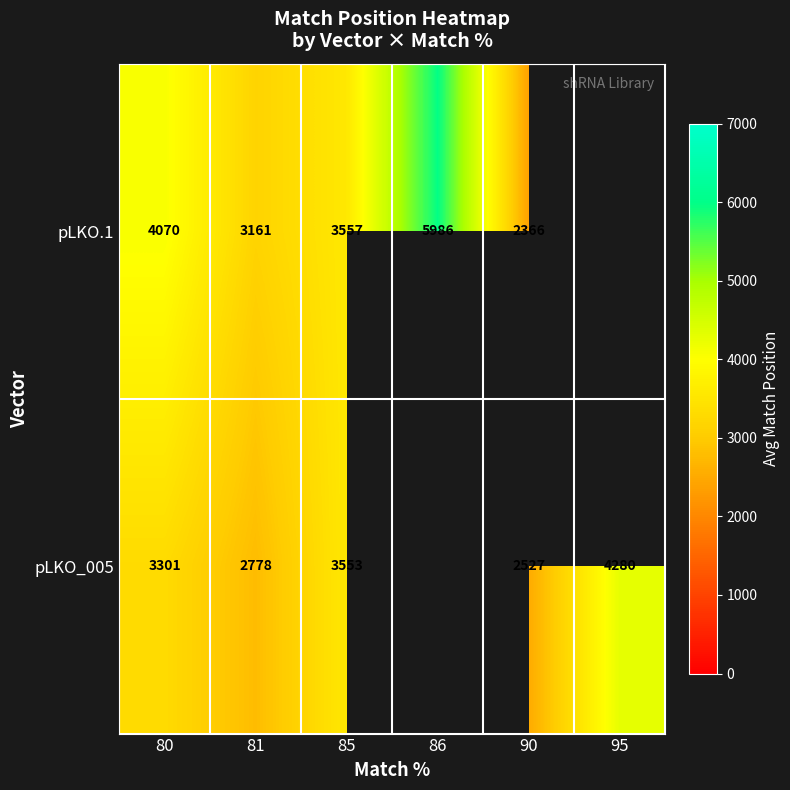

The pLKO_005 series shows 3553.5 at 85. True or false?

True